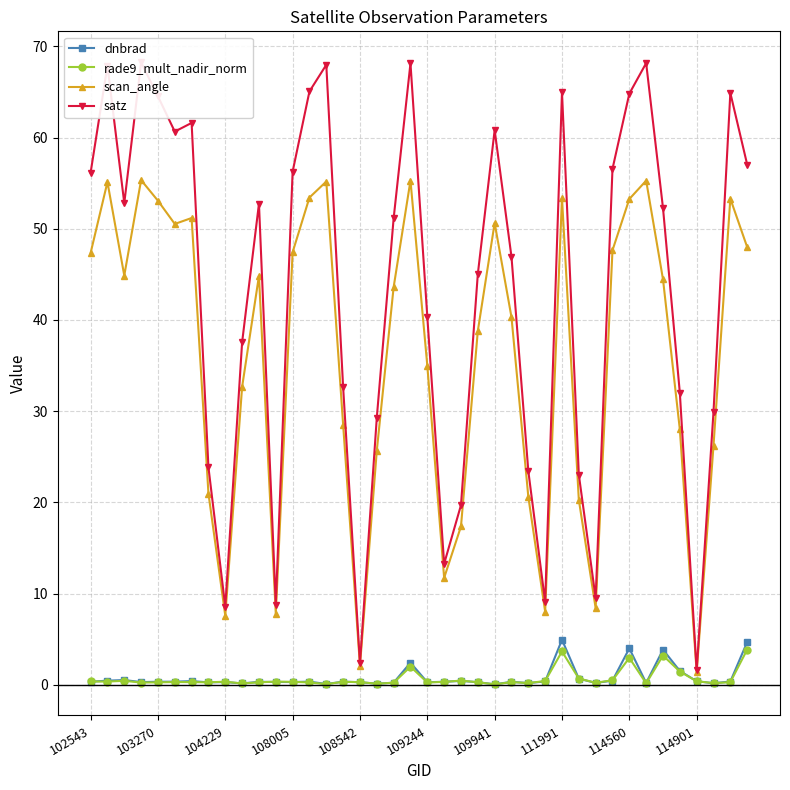

How many lines are shown in the chart?

4